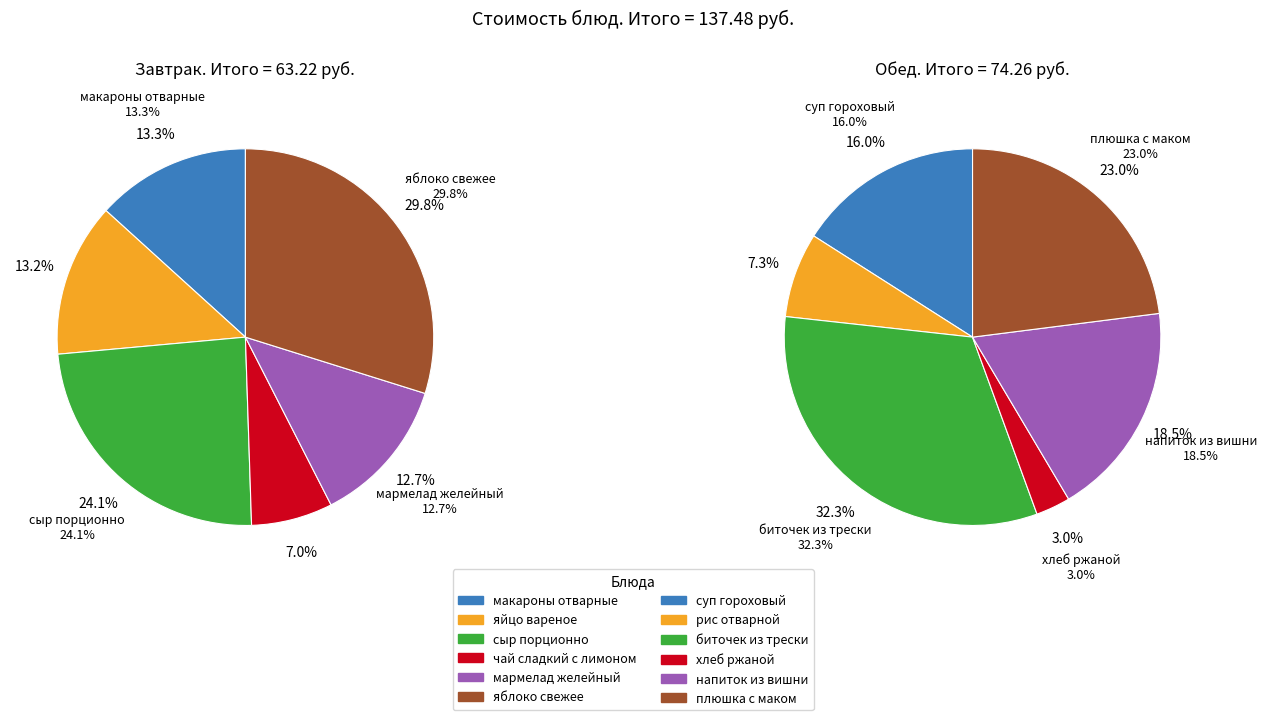

Is the sum of мармелад желейный and хлеб ржаной greater than half?

No